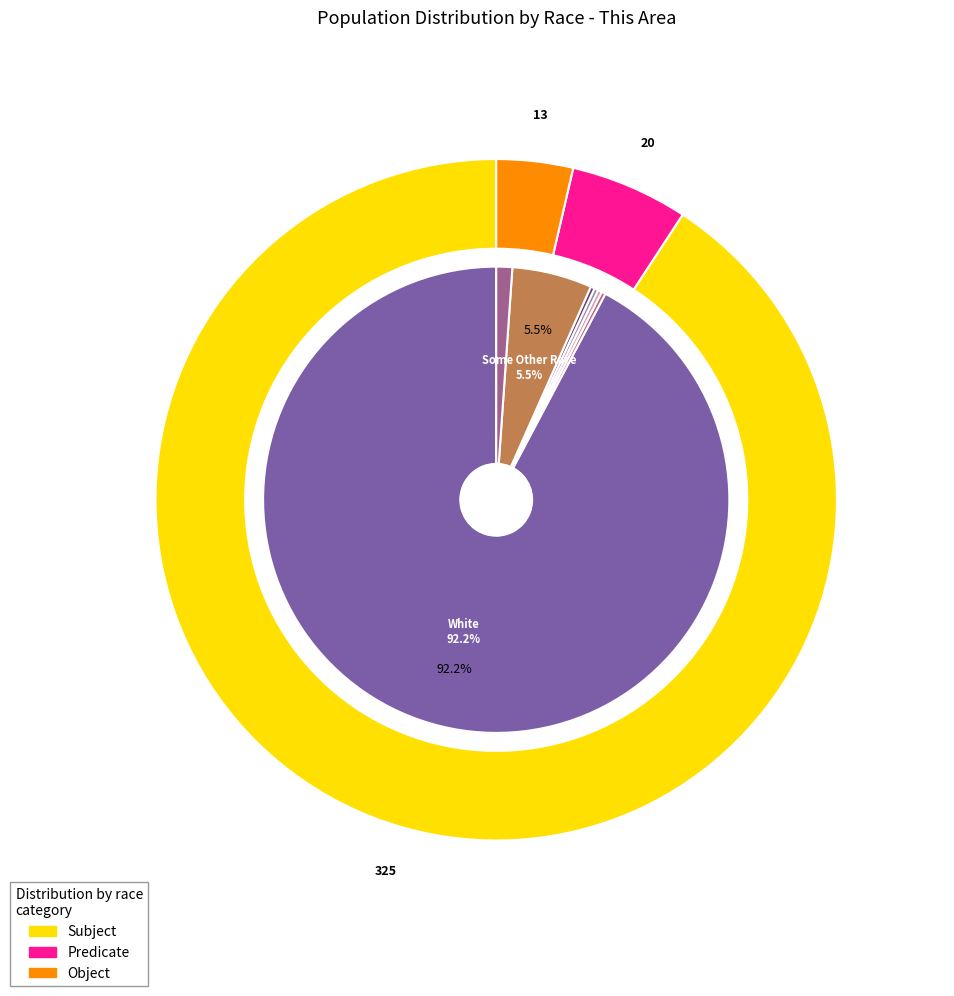

Which has a higher value, Native Hawaiian and Other Pacific or White alone?

White alone